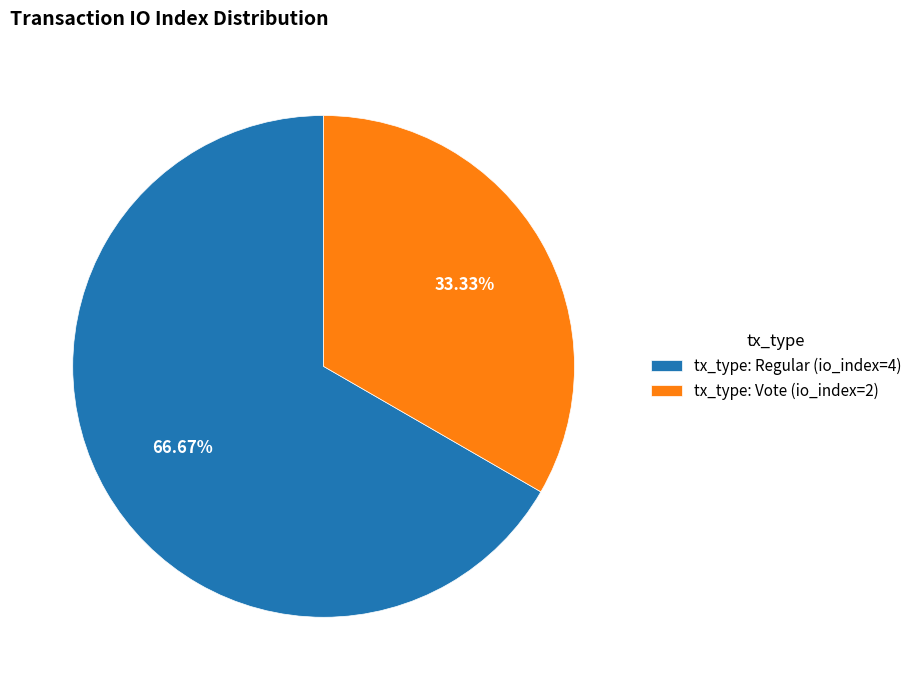

The tx_type: Regular (io_index=4) slice represents 67% of the pie. True or false?

True